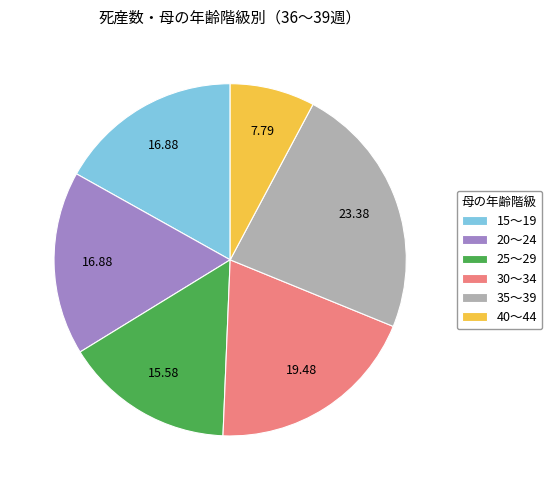

Approximately how many times larger is the value at 15～19 compared to 30～34?

0.9